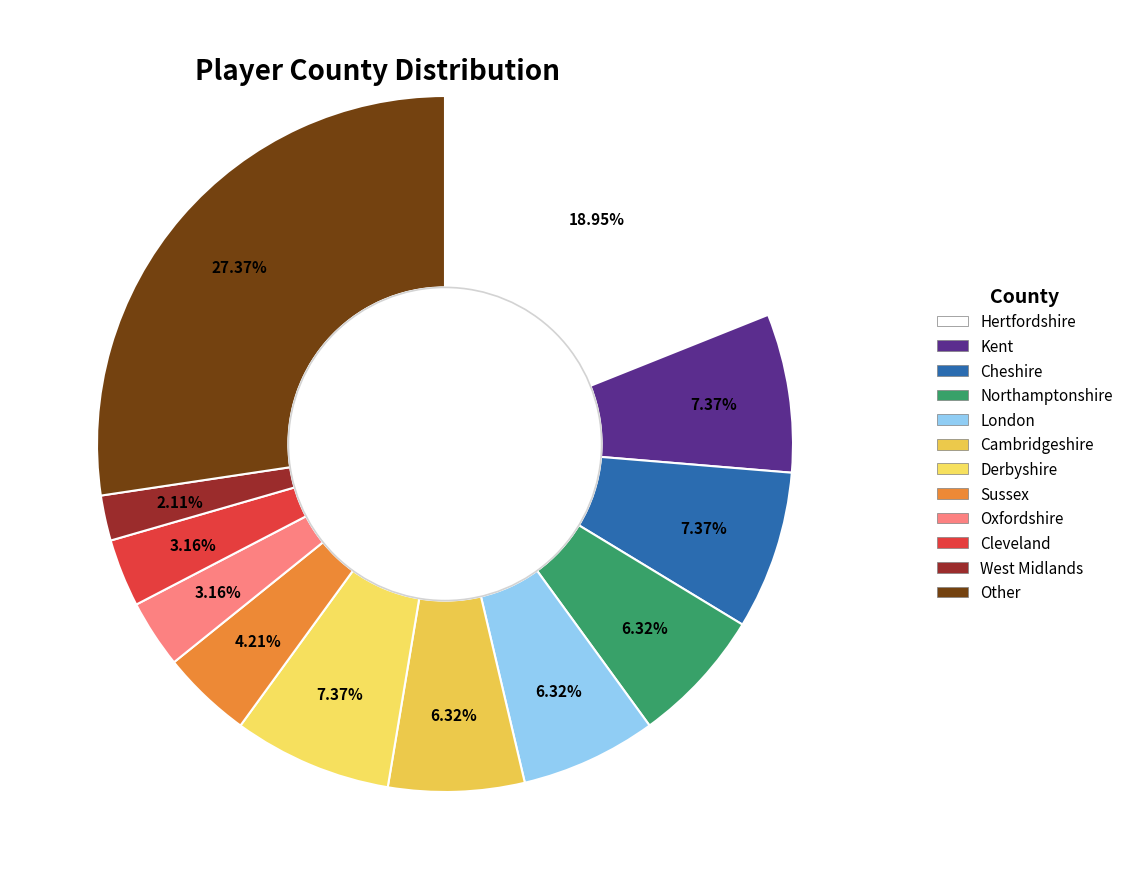

Combined, do Oxfordshire and Cambridgeshire account for over 50%?

No